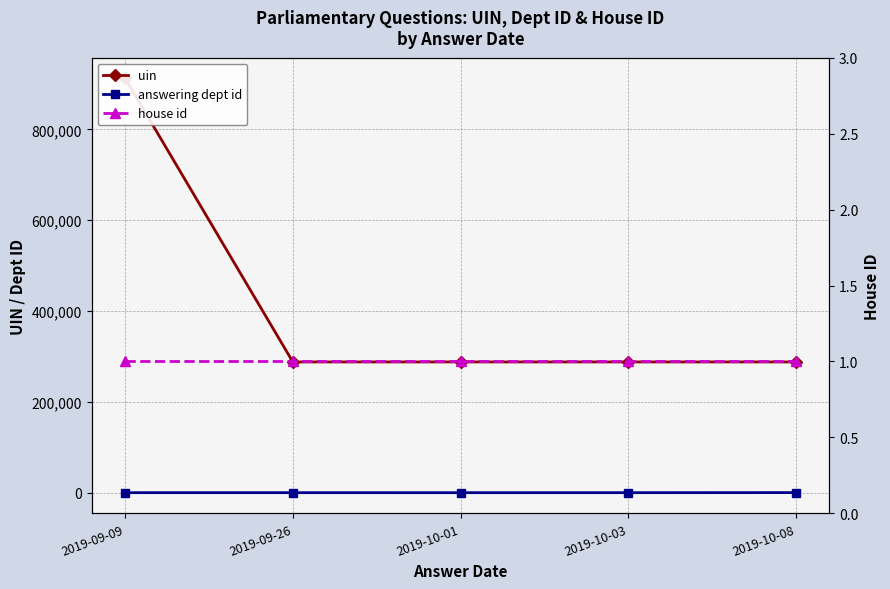

At 2019-10-03, list the series in order from smallest to largest.

house id, answering dept id, uin